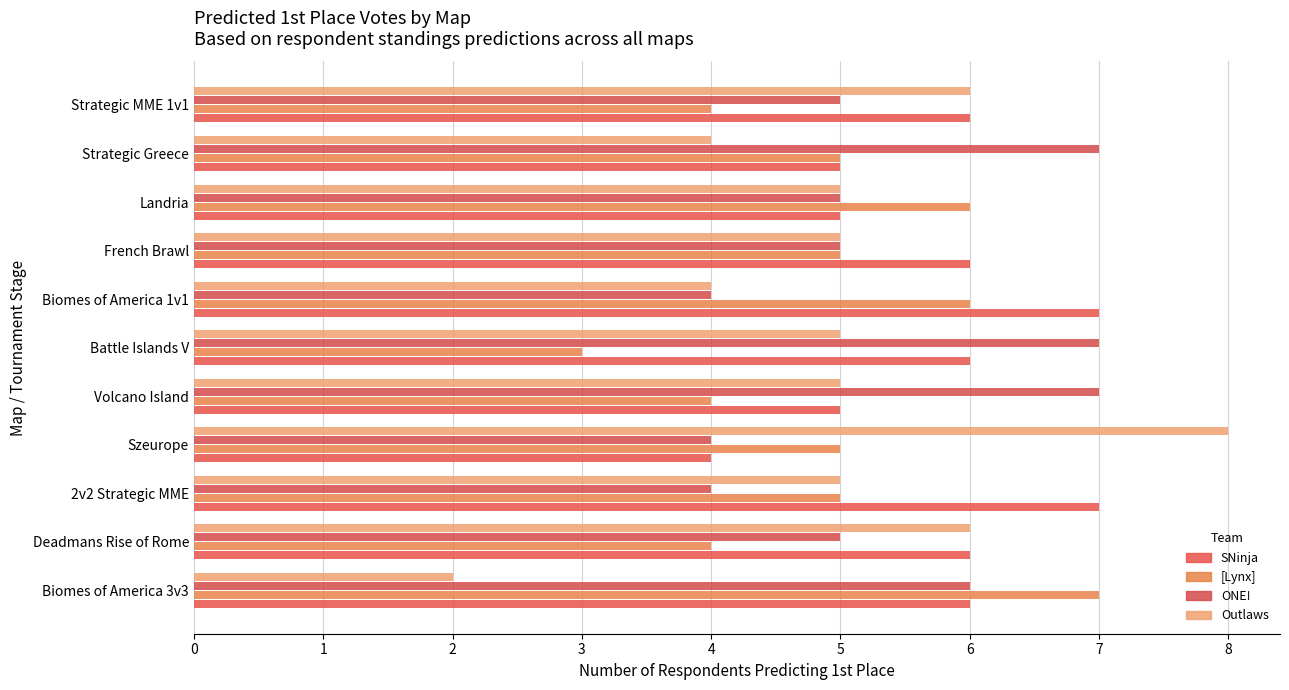

What is the value of the Outlaws bar at the 9th from the left?

5